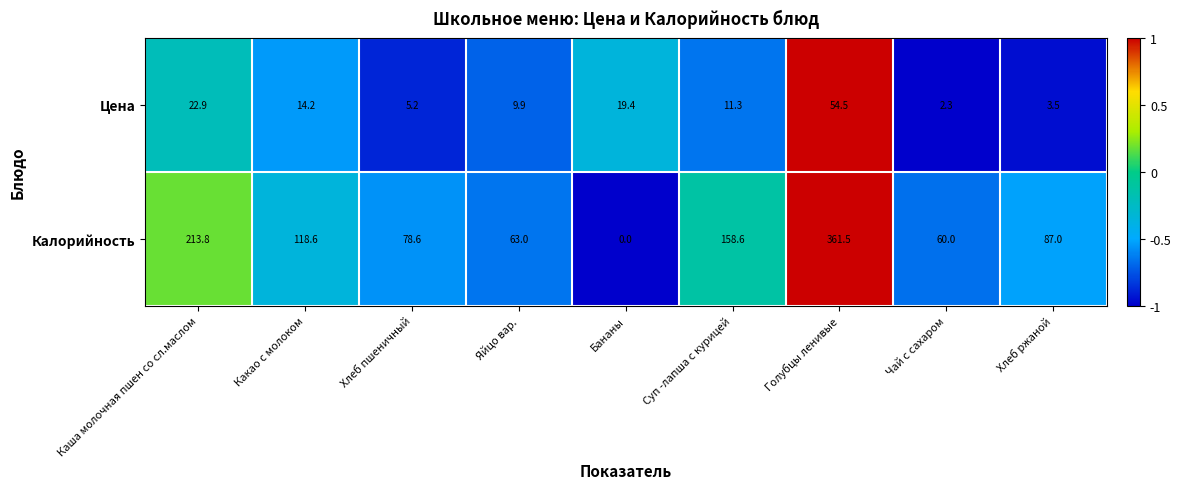

What is the total value across all series at Какао с молоком?

132.8